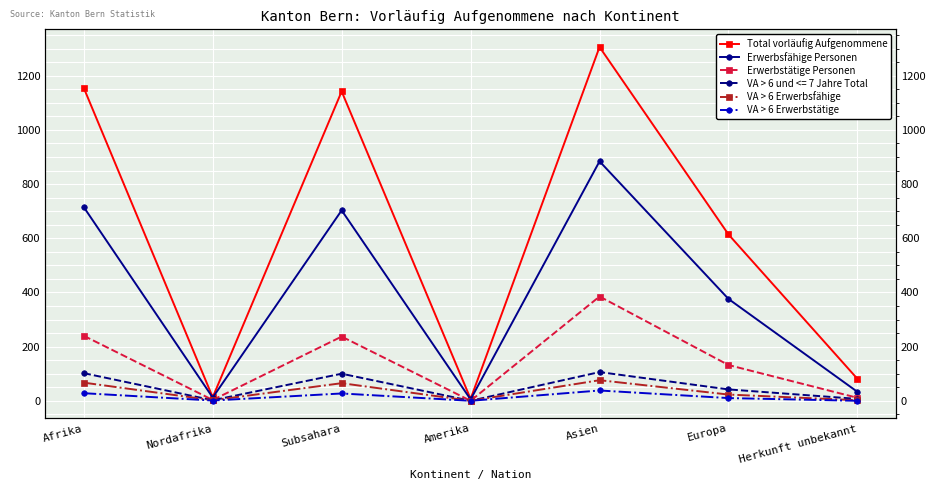

The value of Erwerbsfähige Personen at Amerika is 5. True or false?

True